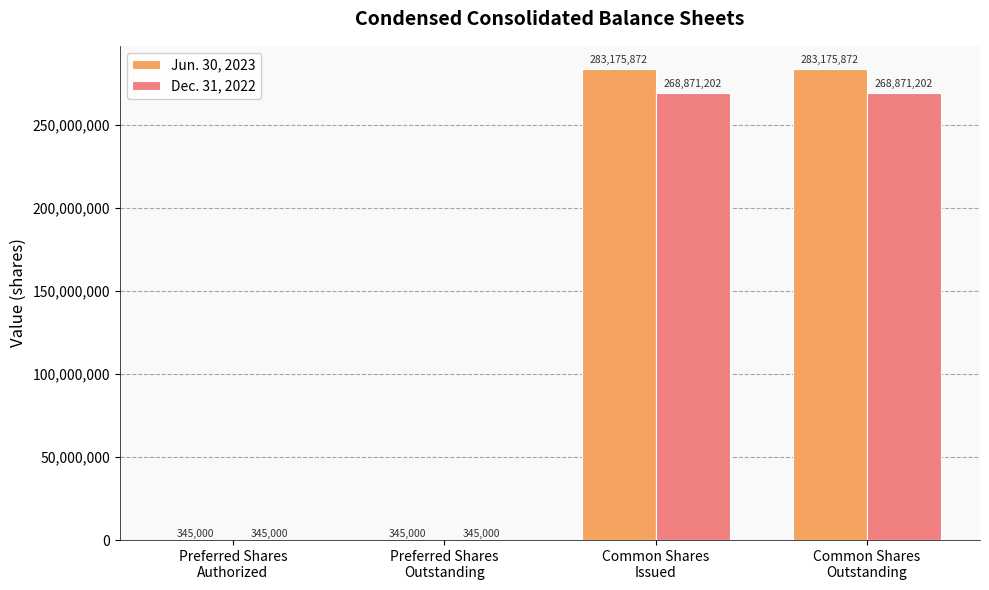

Are the bars horizontal?

No